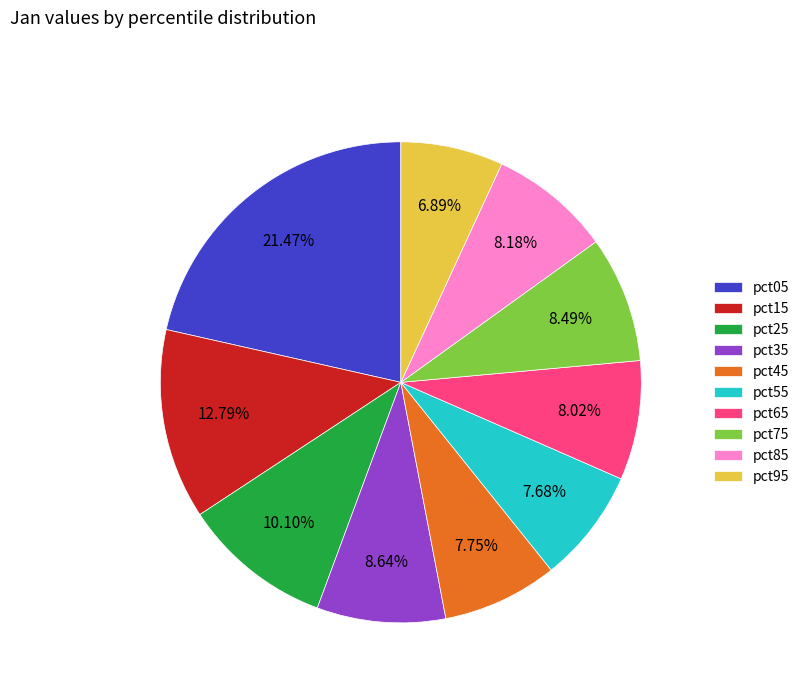

True or false: pct45 accounts for 8% of the total.

True